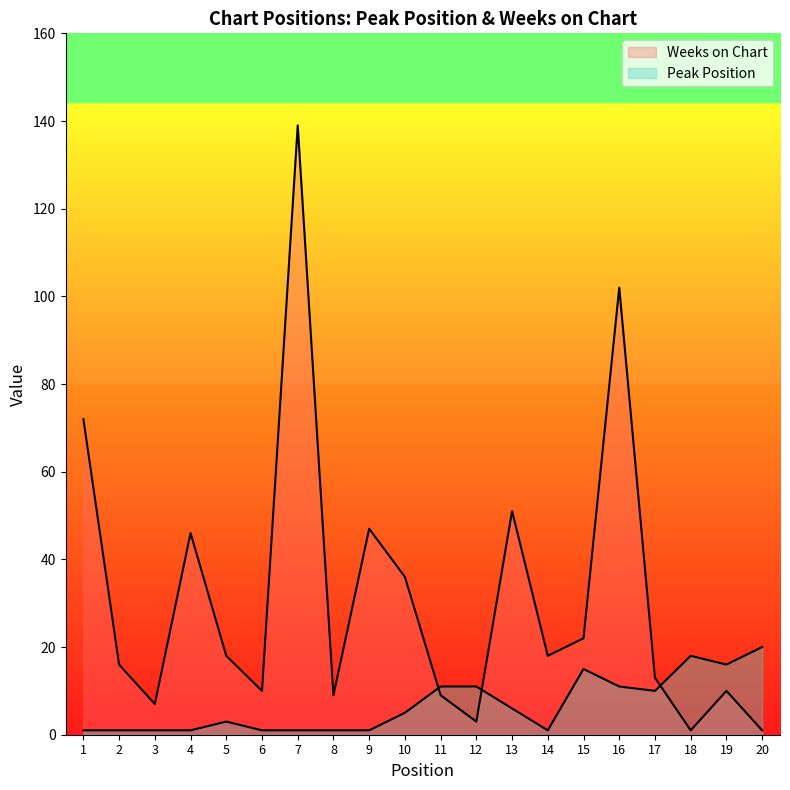

Where does the Peak Position series first go above 5?

11